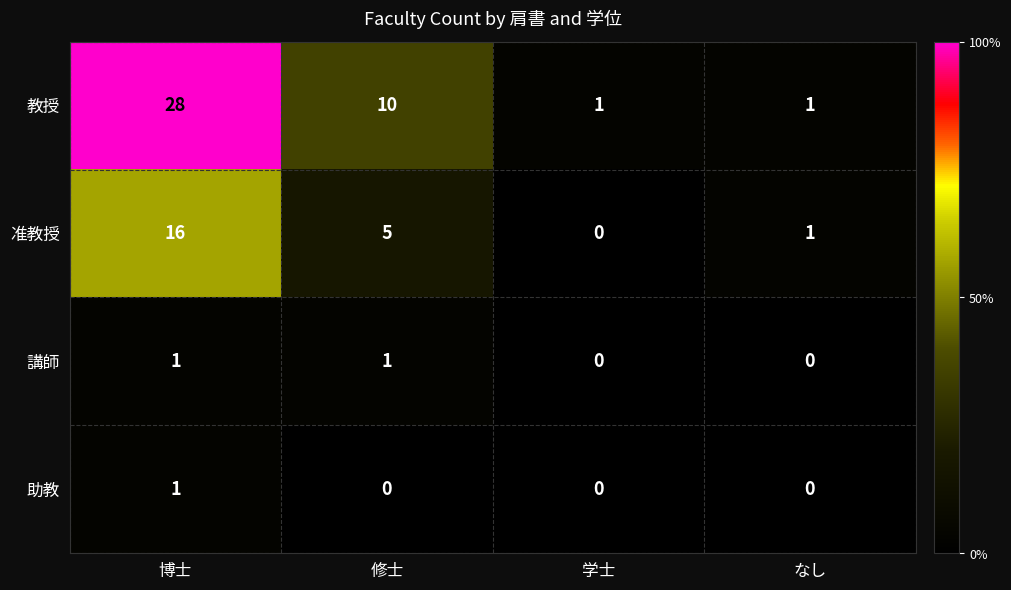

How many 教授 values are between 1 and 28?

4